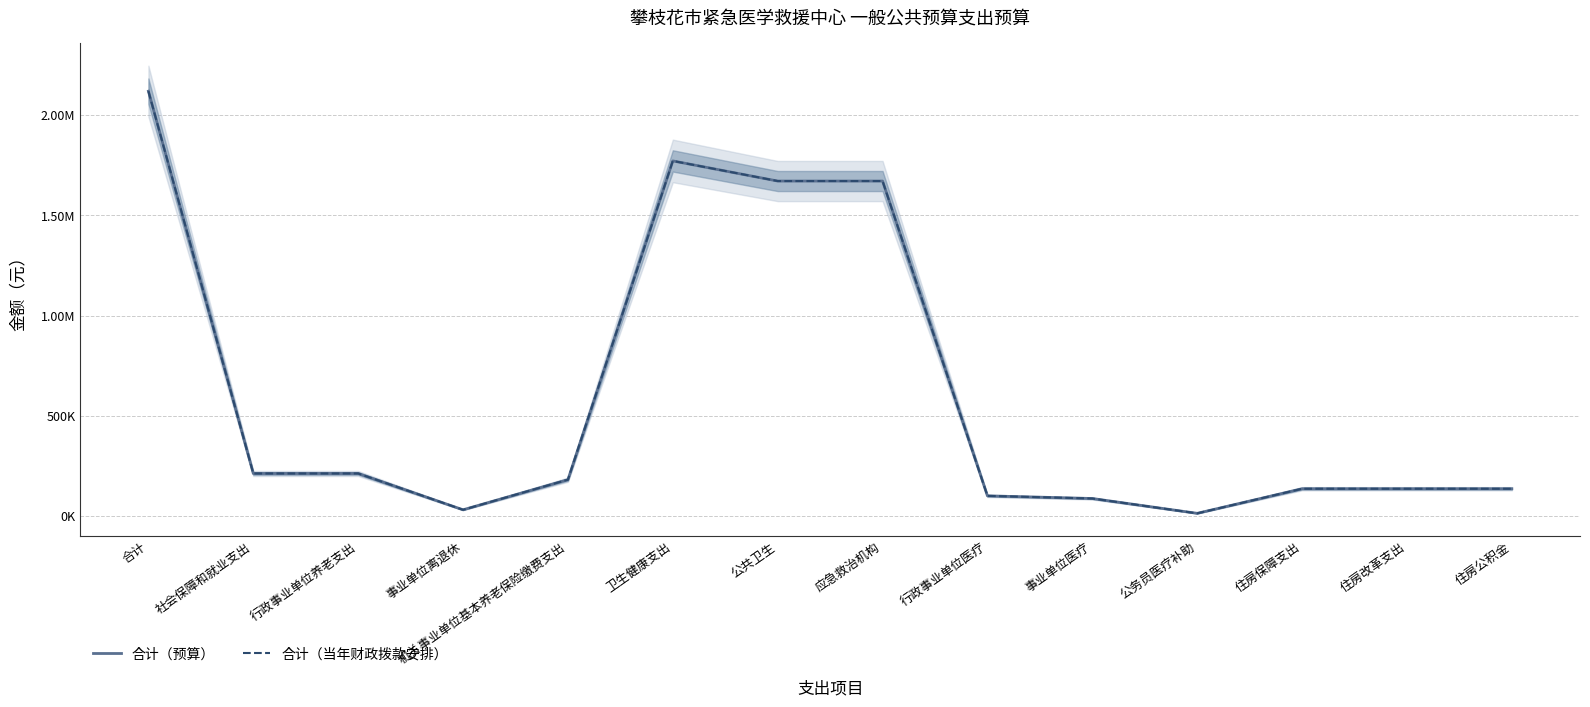

Where does the 合计（当年财政拨款安排） series first go above 181251?

合计